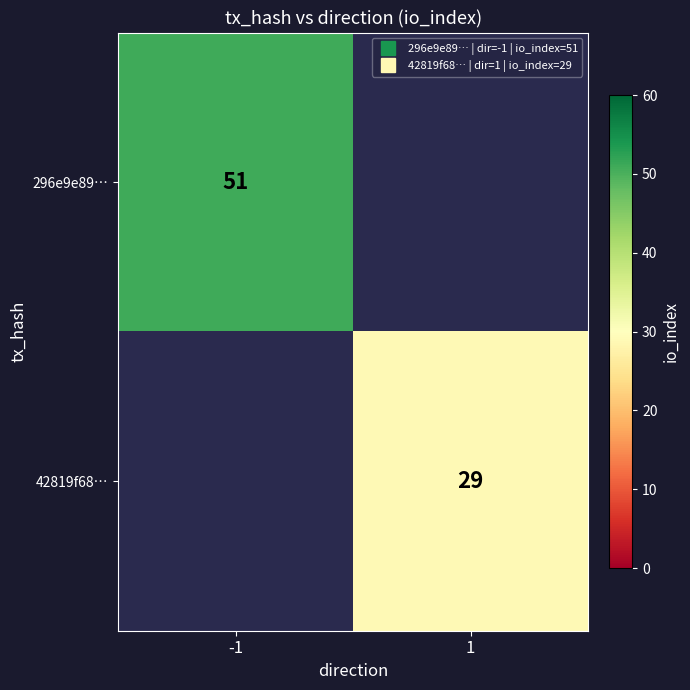

At which category is the sum across all series the highest?

-1